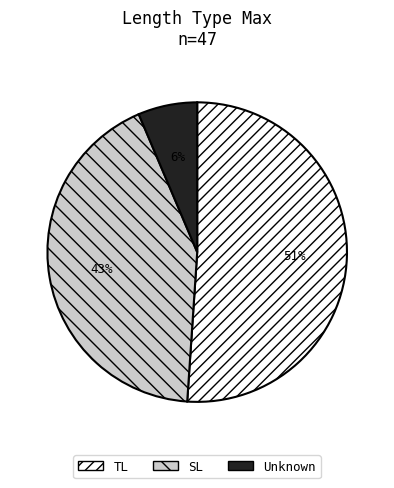

Which has a higher value, TL or SL?

TL